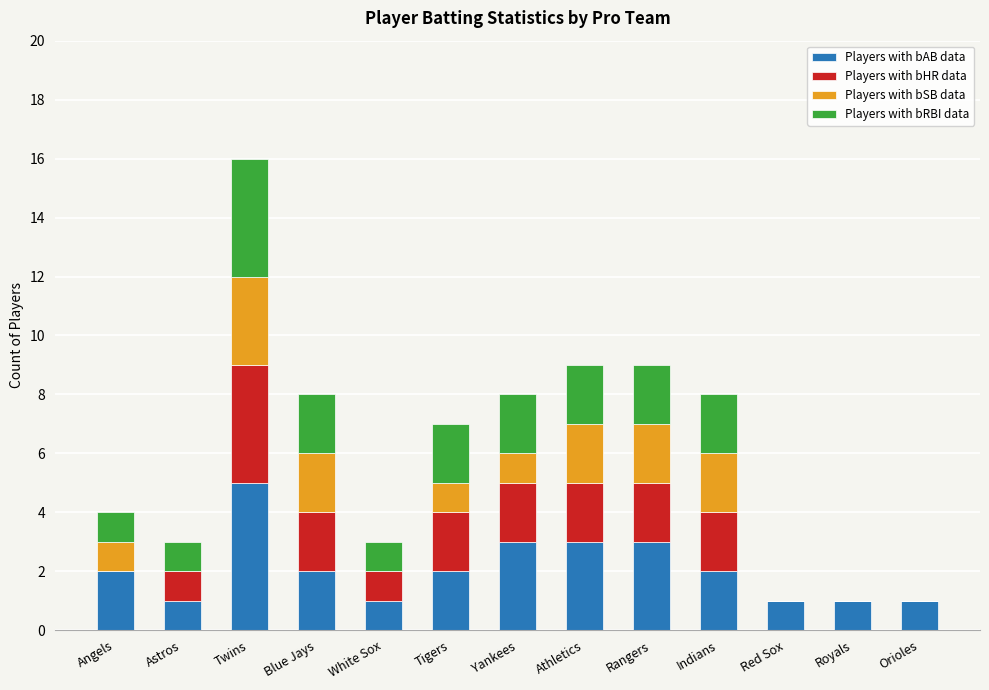

The value of Players with bAB data at Astros is 1. True or false?

True